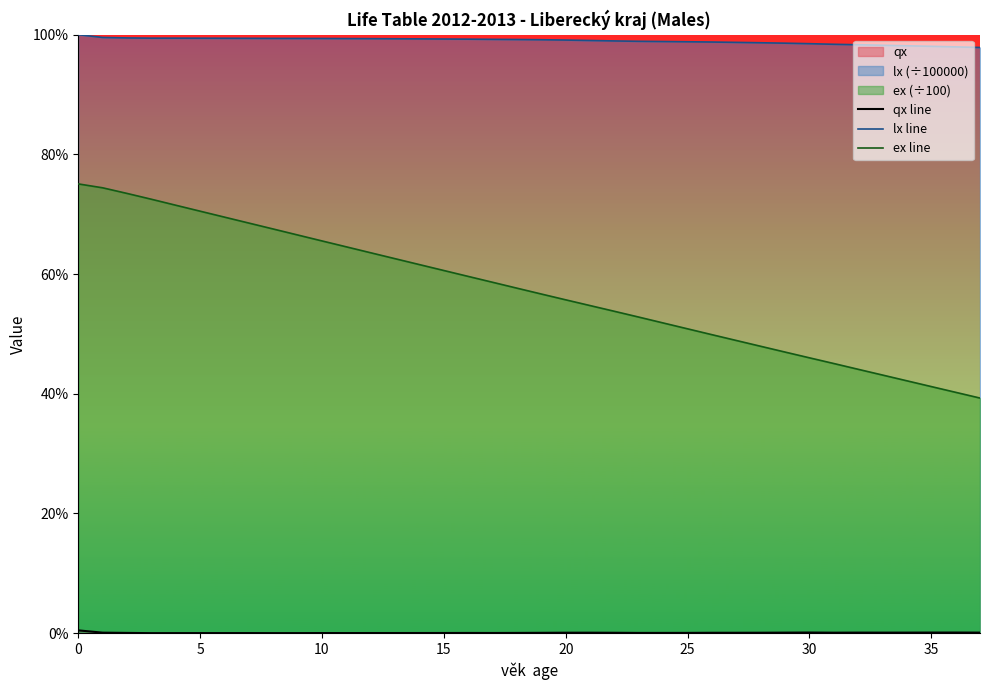

What is the total value across all series at 5?

1.7